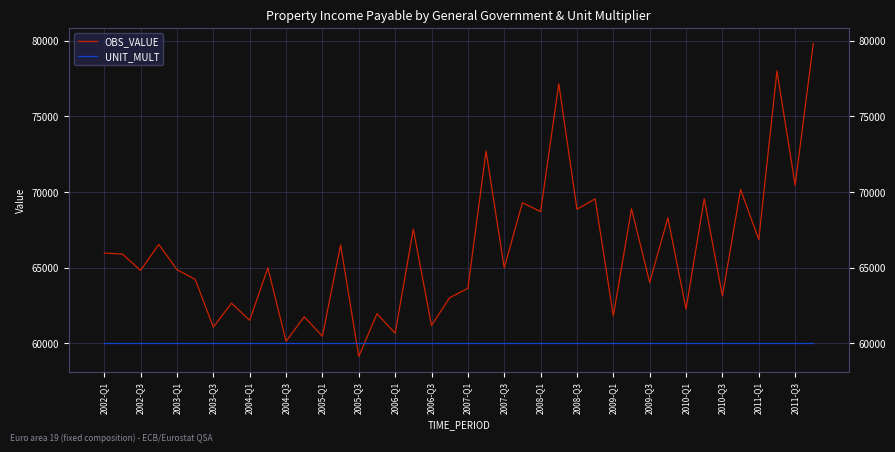

The value of OBS_VALUE at 2009-Q1 is 89966.6. True or false?

False